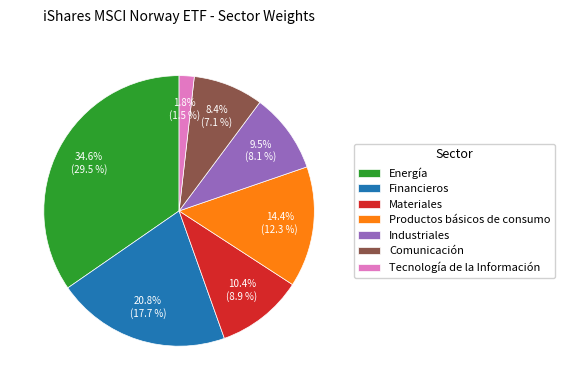

Which category has the smallest portion of the pie?

Tecnología de la Información